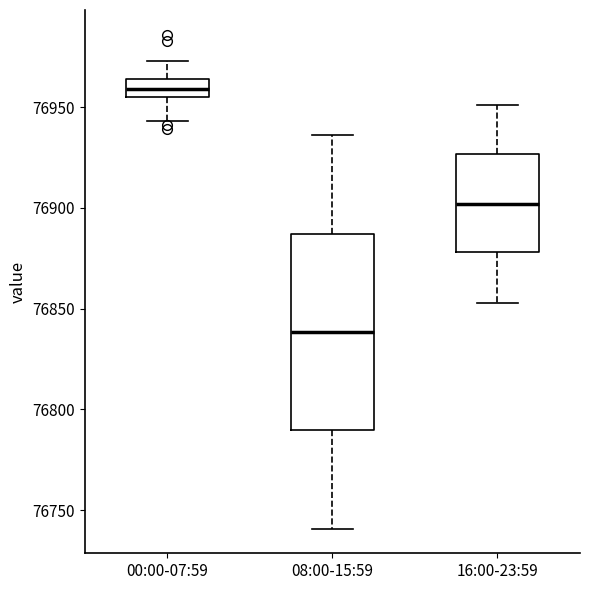

Which box is the tallest, from its lower edge to its upper edge?

08:00-15:59